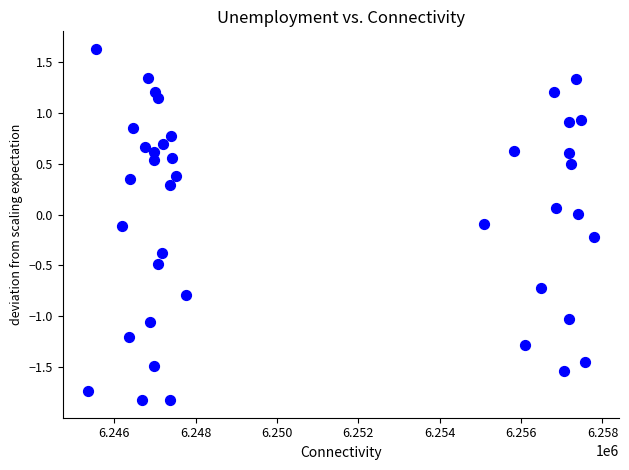

What is the range of Y values (max minus min)?

3.5